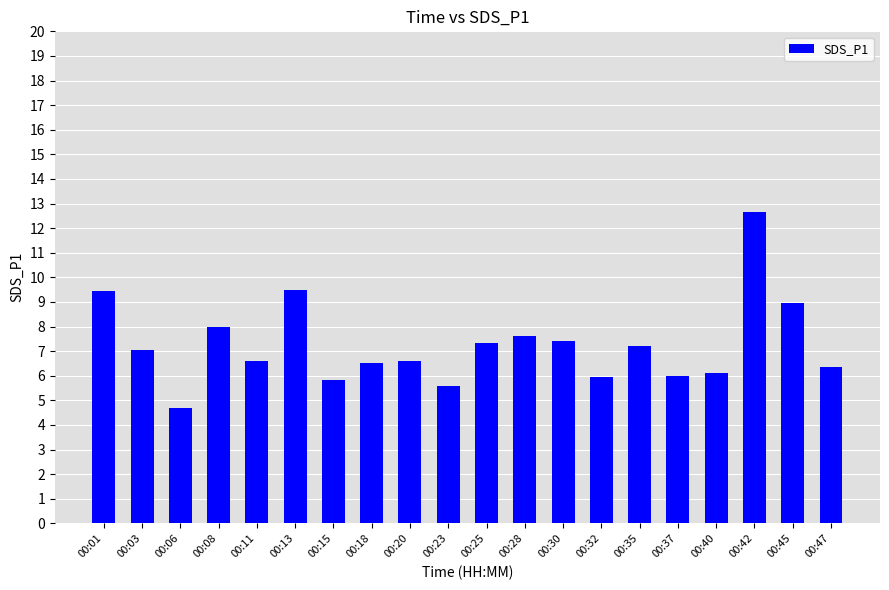

What is the difference between the values at 00:15 and 00:40?

0.3